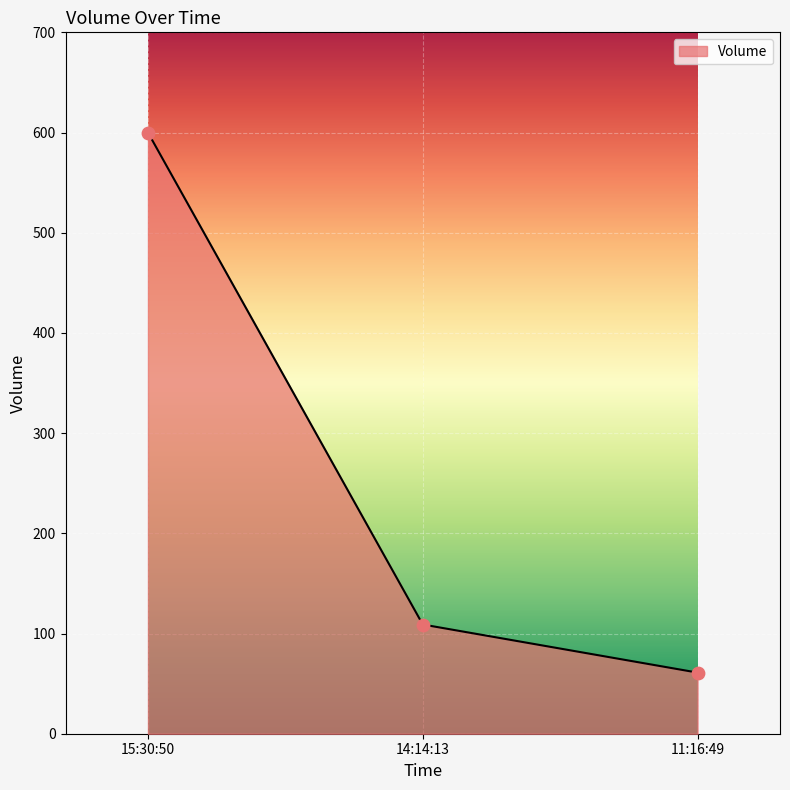

What is the change in value from 14:14:13 to 11:16:49?

-48